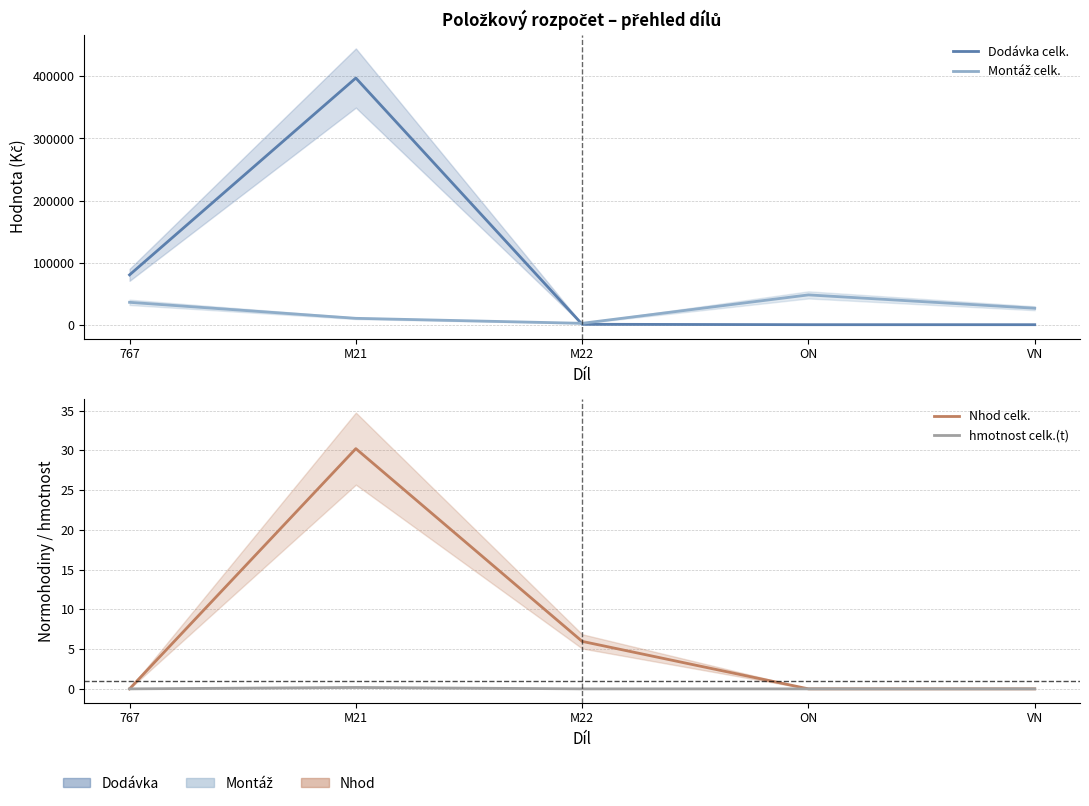

What is the difference between the Dodávka celk. values at M22 and VN?

674.5